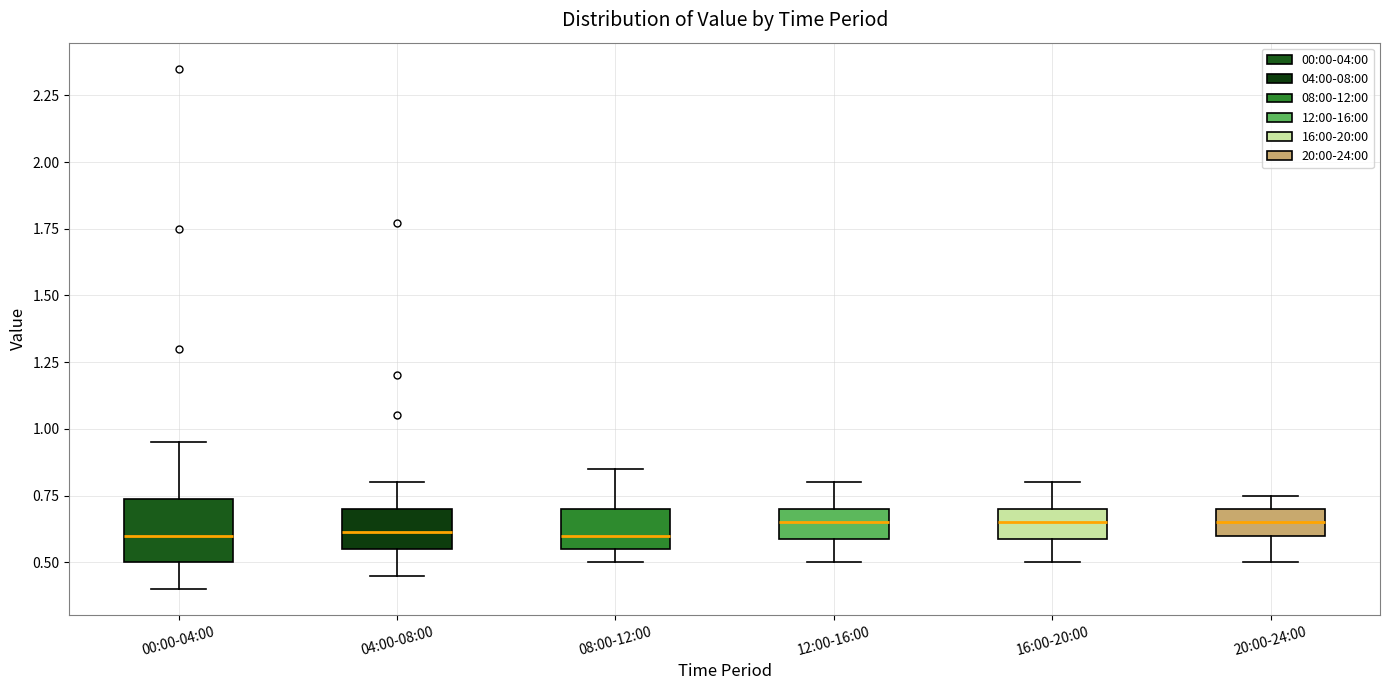

Comparing the boxes themselves (not the whiskers), which one is the tallest?

00:00-04:00